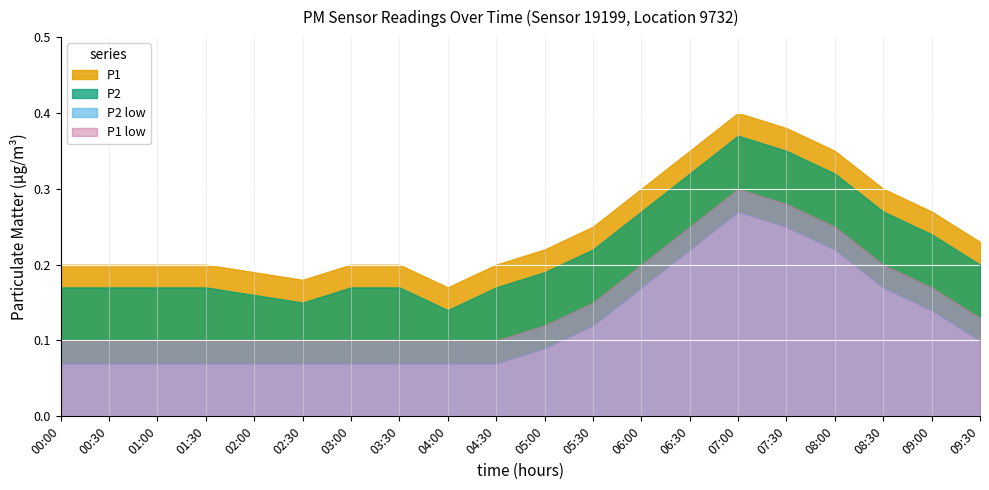

What position from the right is 05:30?

9